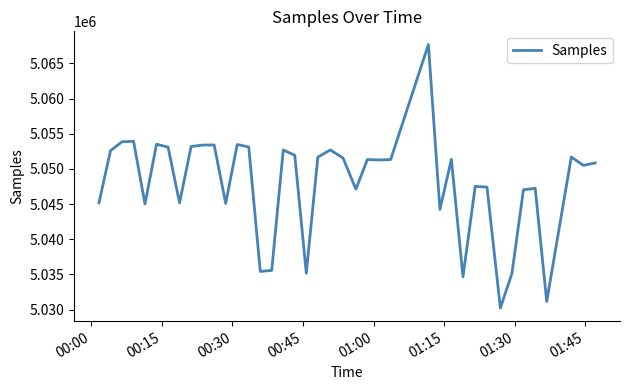

What is the difference between the maximum and minimum values?

37457